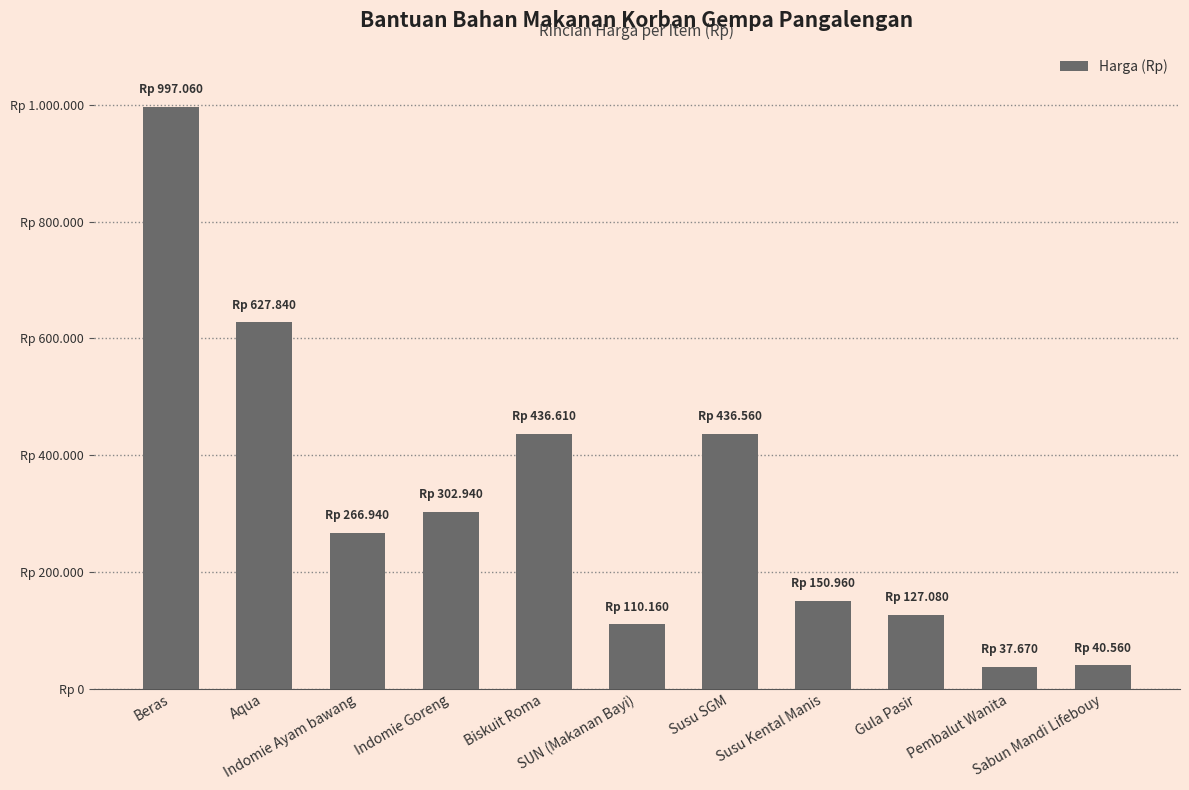

Reading left to right, list all the values displayed in this chart.

997060	627840	266940	302940	436610	110160	436560	150960	127080	37670	40560